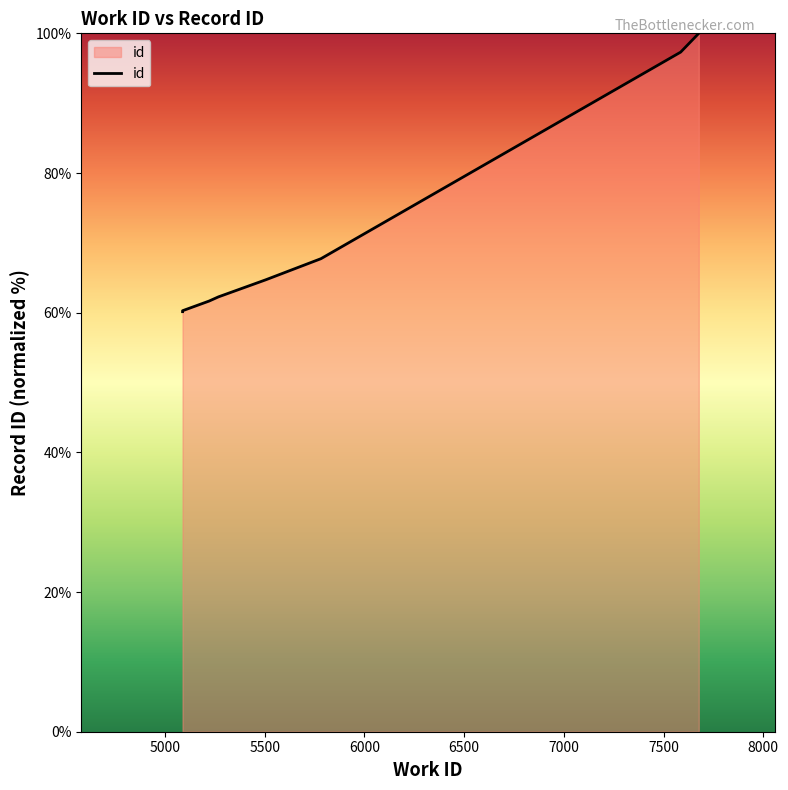

Between 7677 and 5088, which is larger?

7677